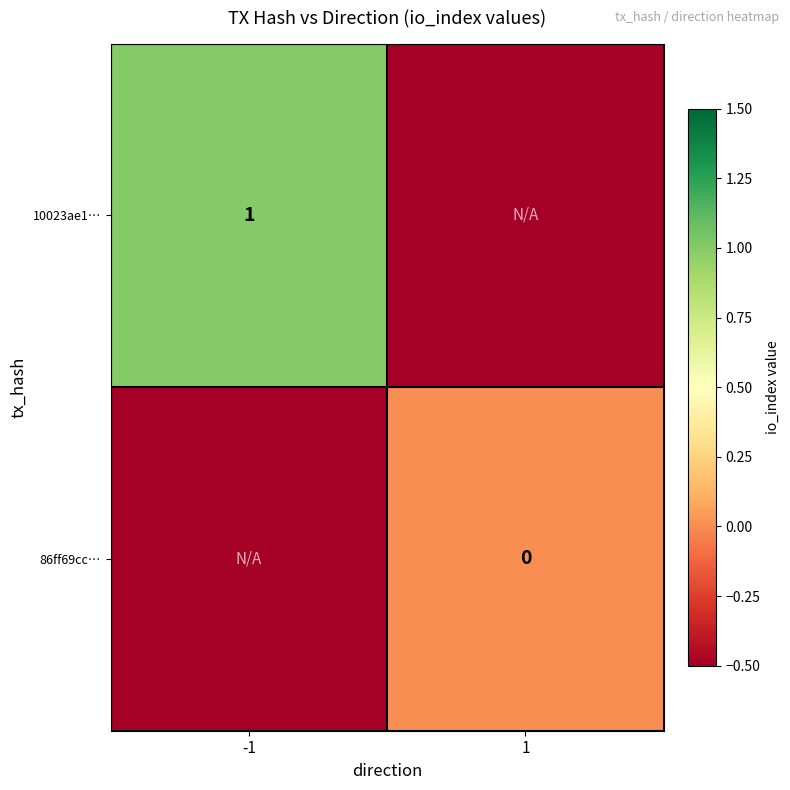

True or false: 10023ae1… has a value of 1.0 at -1.

True